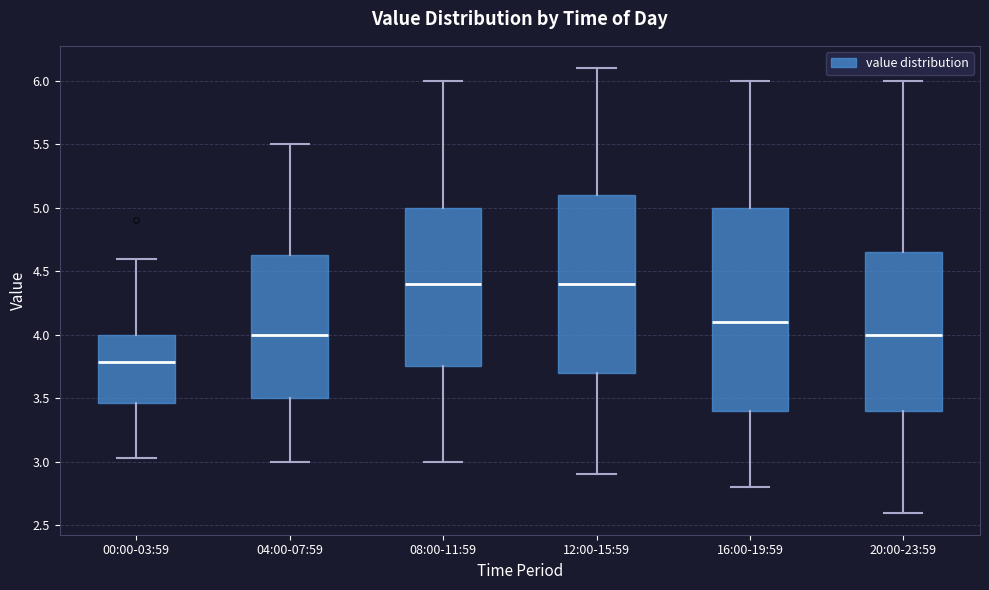

Which box's median line is the lowest?

00:00-03:59